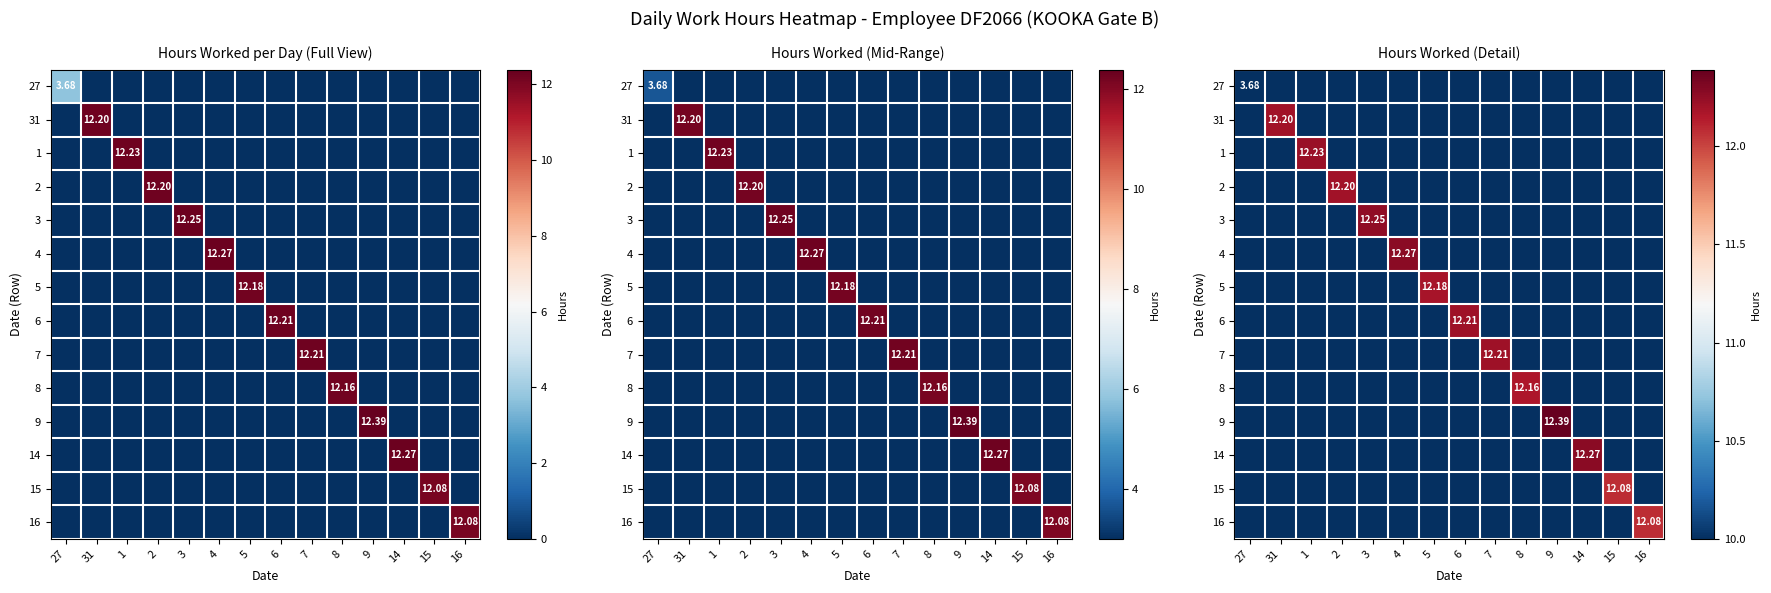

At which label is 5 closest to 6?

27